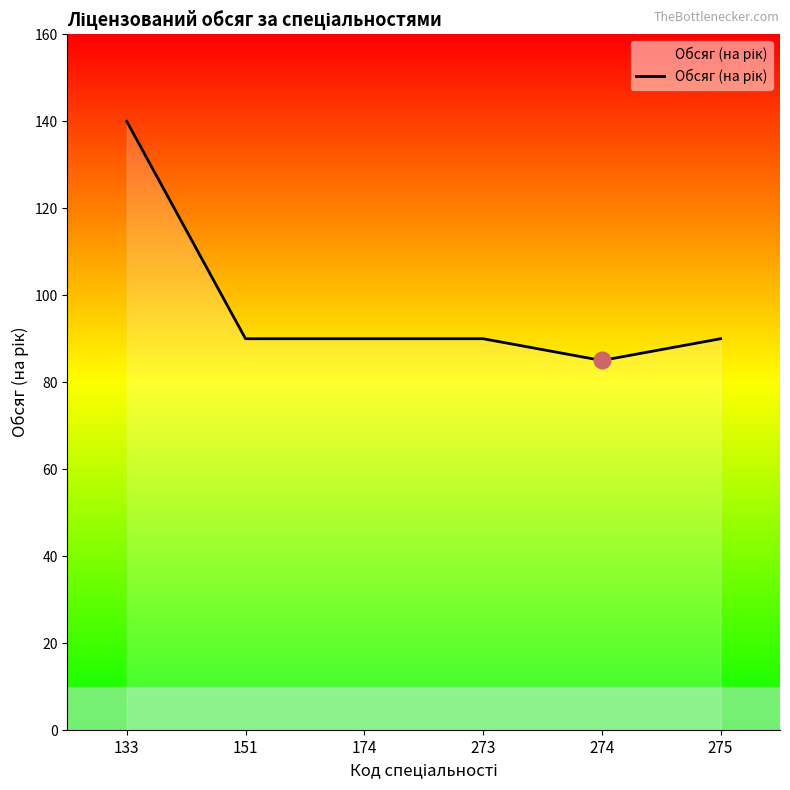

What is the sum of the values at 133 and 274?

225